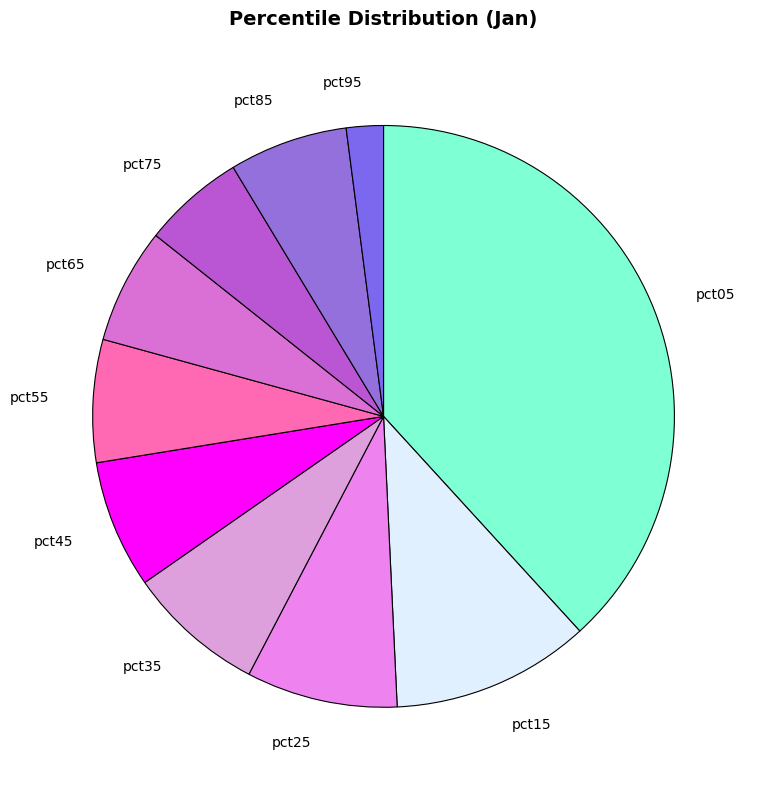

Which slice is the largest?

pct05